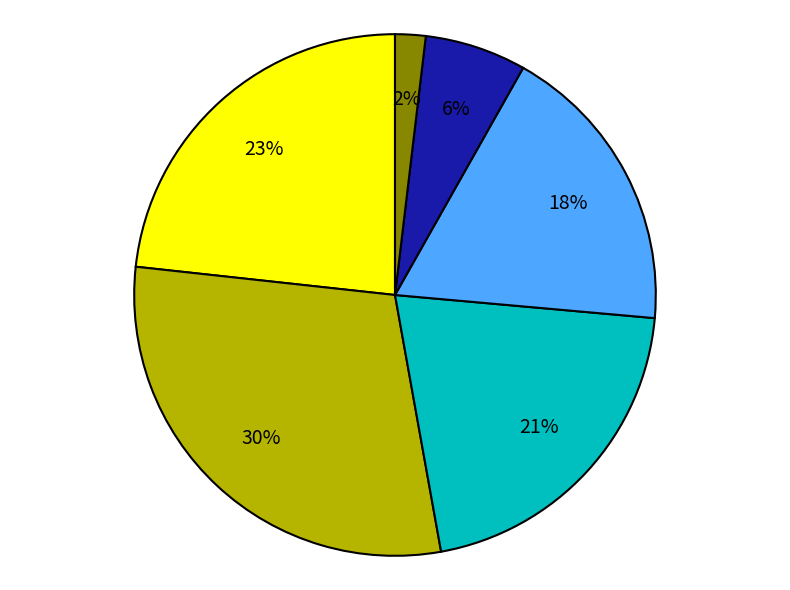

How many segments does this pie chart have?

6